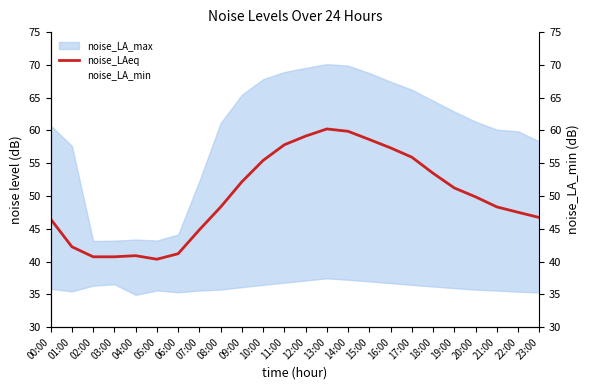

The noise_LAeq series shows 46.5 at 00:00. True or false?

True